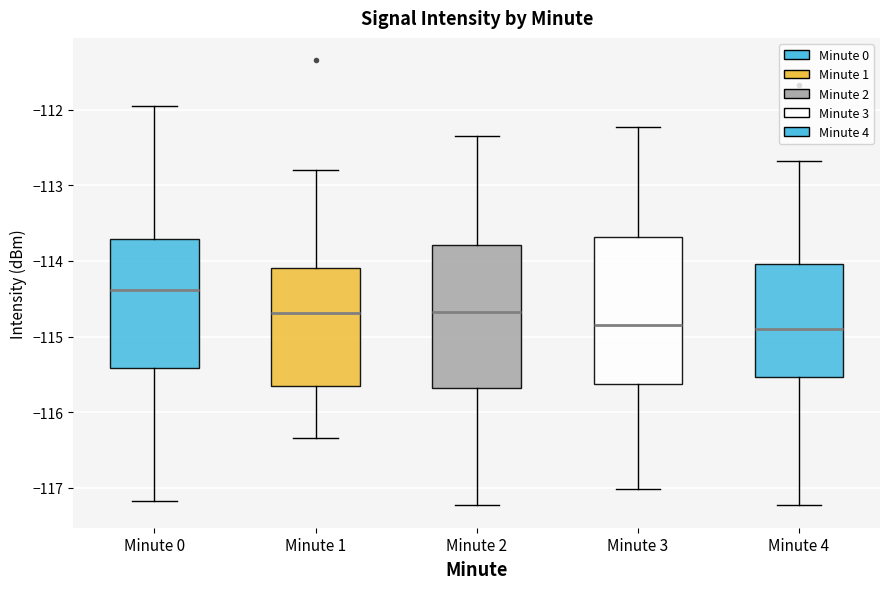

Reading left to right, transcribe this box plot: for each box, give where its median line is, the range the box spans, and where its two whiskers end, as read against the y-axis. The values are not printed on the chart, so give them approximately, as read against the axis.

Minute 0: median -114.4, box -115.4 to -113.7, whiskers -117.2 to -111.9
Minute 1: median -114.7, box -115.6 to -114.1, whiskers -116.3 to -112.8
Minute 2: median -114.7, box -115.7 to -113.8, whiskers -117.2 to -112.3
Minute 3: median -114.8, box -115.6 to -113.7, whiskers -117.0 to -112.2
Minute 4: median -114.9, box -115.5 to -114.0, whiskers -117.2 to -112.7